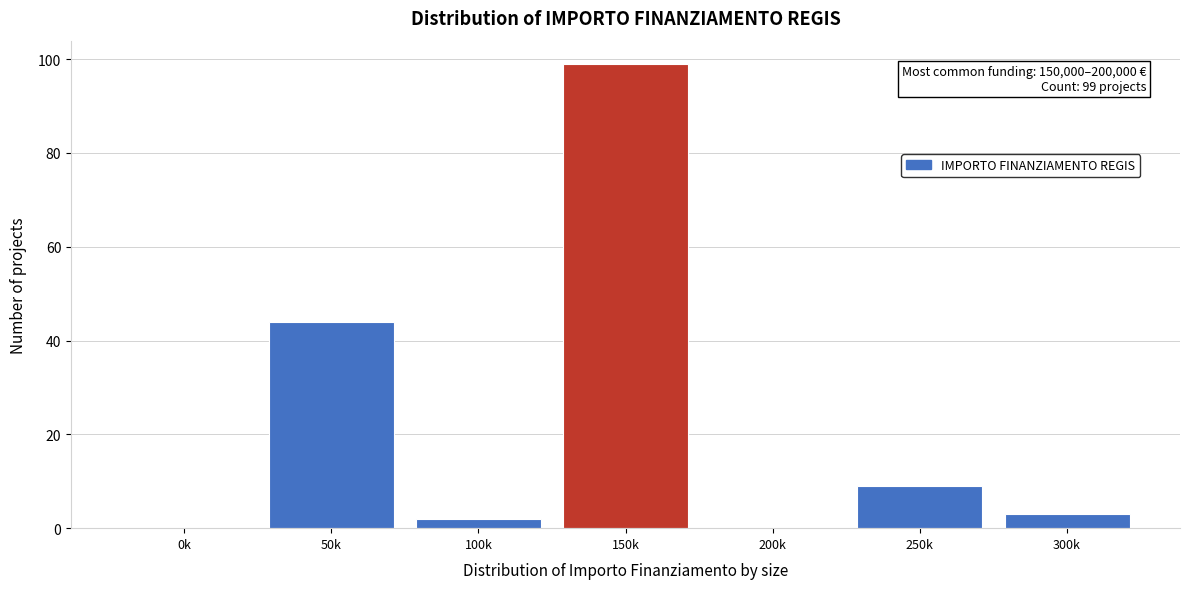

Reading right to left, what are all the values shown in this chart?

300k=3	250k=9	200k=0	150k=99	100k=2	50k=44	0k=0